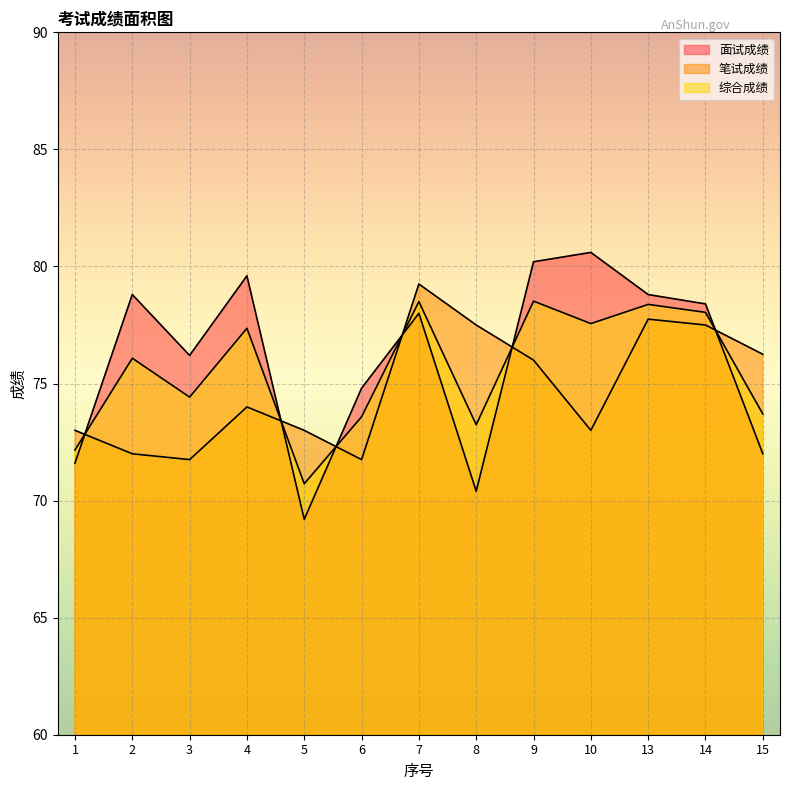

True or false: 综合成绩 and 笔试成绩 intersect in this chart.

True